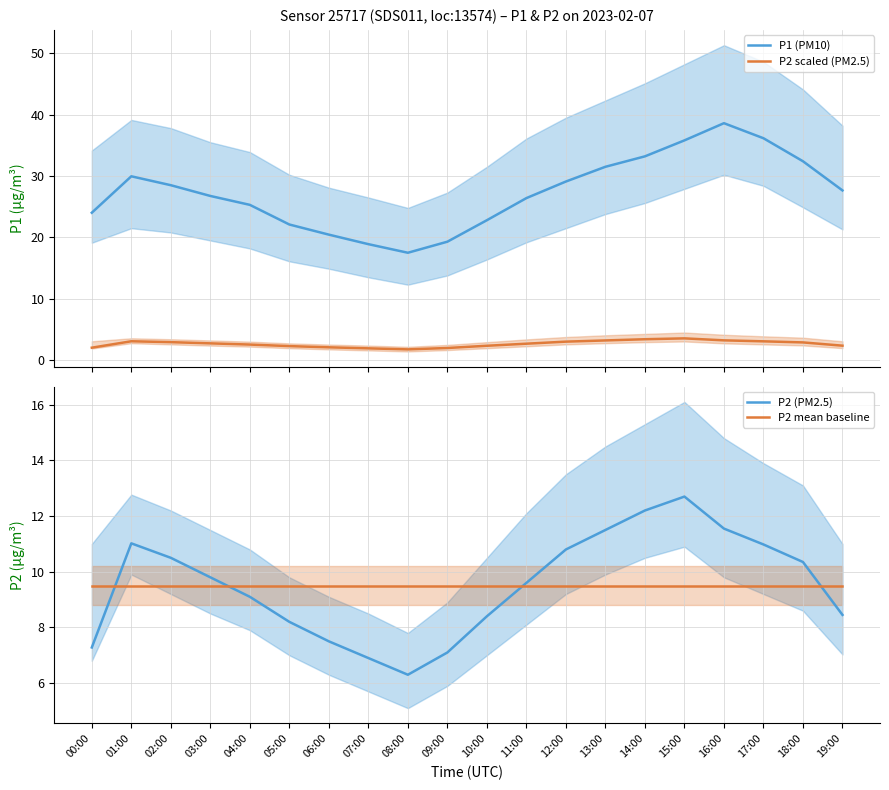

Which has a higher value, 08:00 or 12:00?

12:00